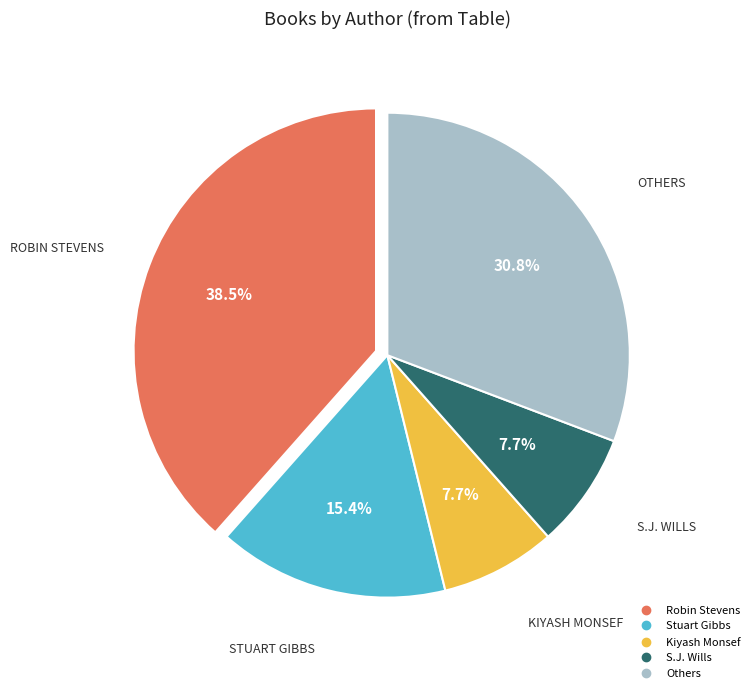

Does any single category account for the majority?

No